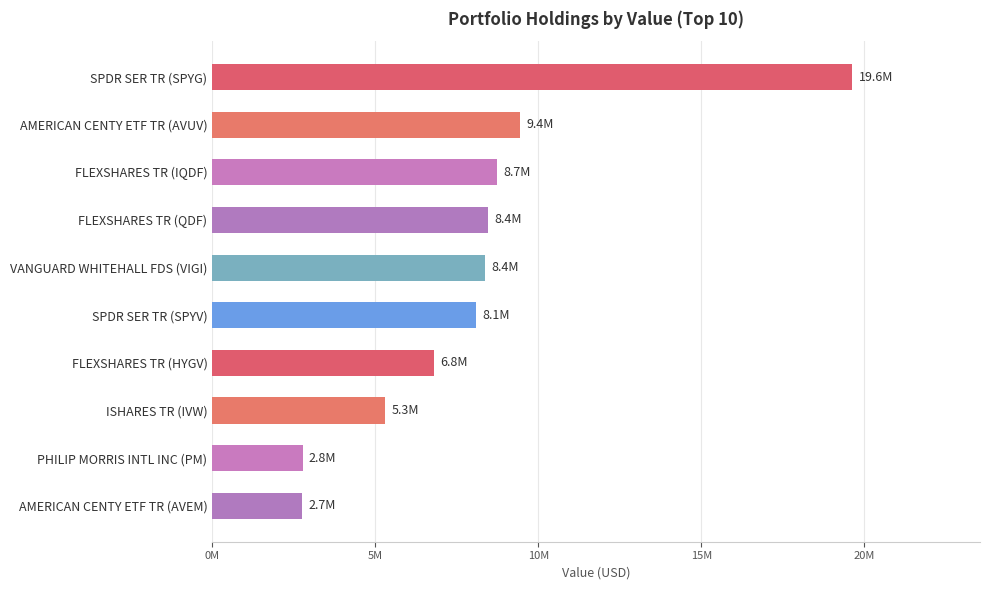

Does the chart contain any negative values?

No